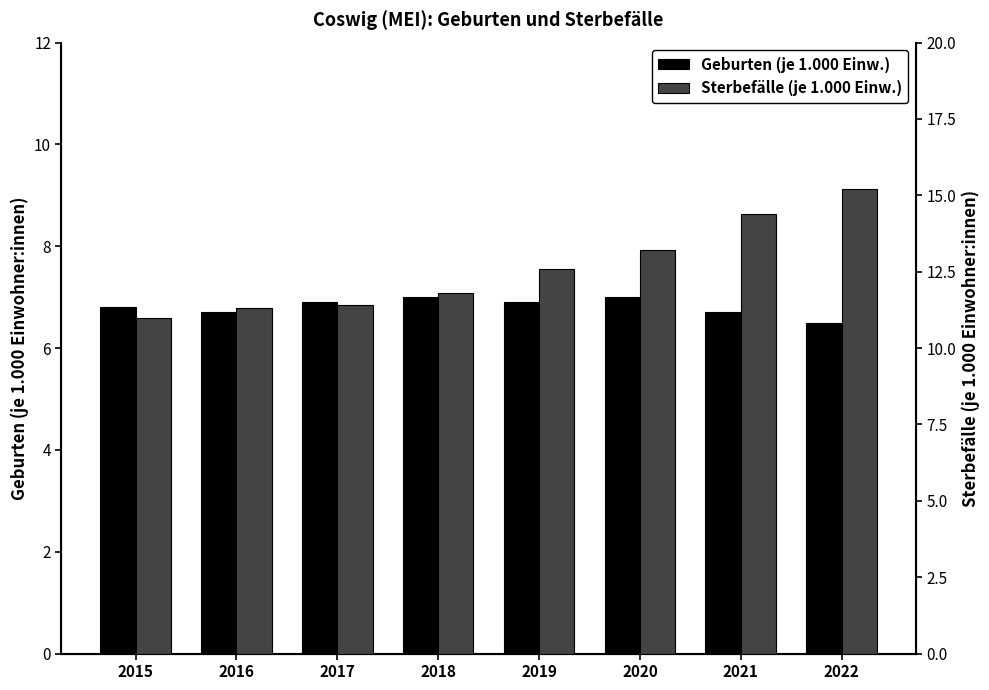

What is the maximum value shown in the chart?

15.2